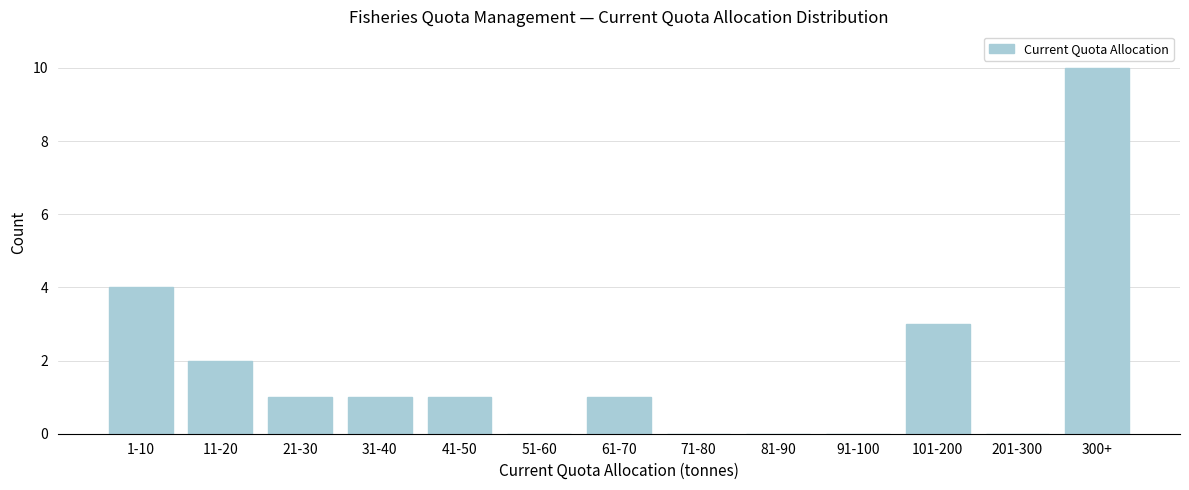

Reading left to right, extract all data points from this chart.

1-10=4	11-20=2	21-30=1	31-40=1	41-50=1	51-60=0	61-70=1	71-80=0	81-90=0	91-100=0	101-200=3	201-300=0	300+=10